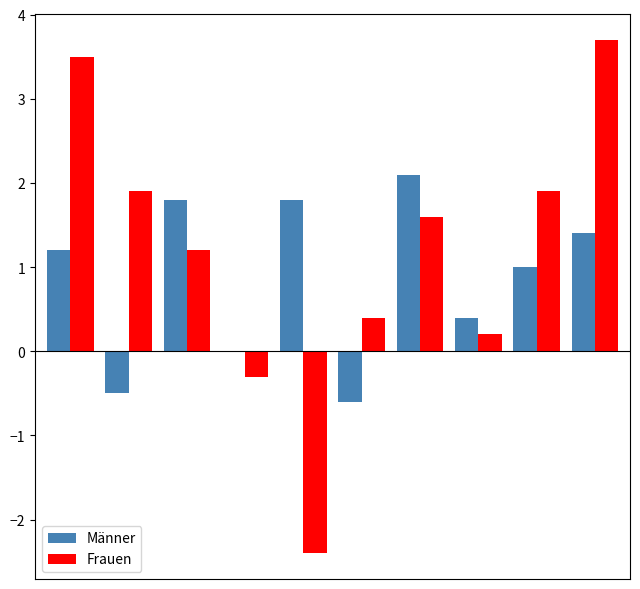

What is the maximum value for Frauen?

3.7